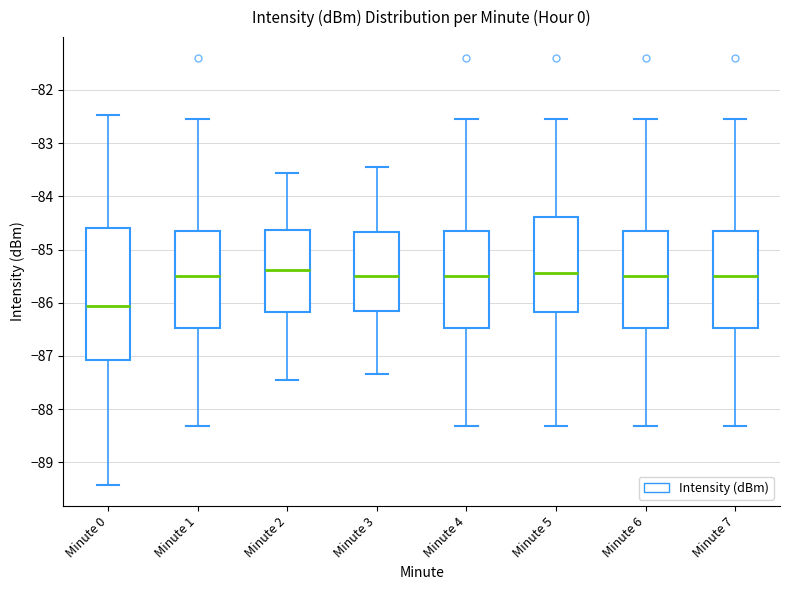

Which box has the lowest median line?

Minute 0